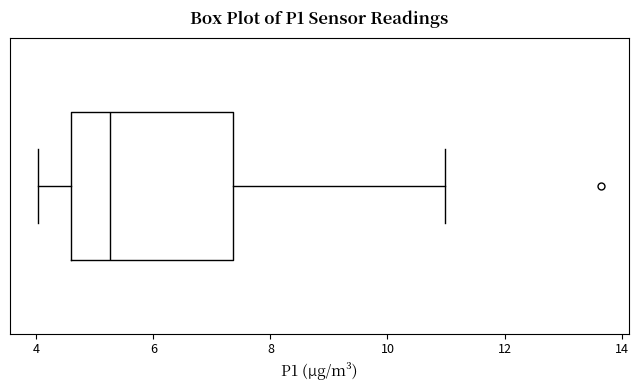

Where is the left edge of the box on the x-axis? The values are not printed on the chart, so give them approximately, as read against the axis.

4.6